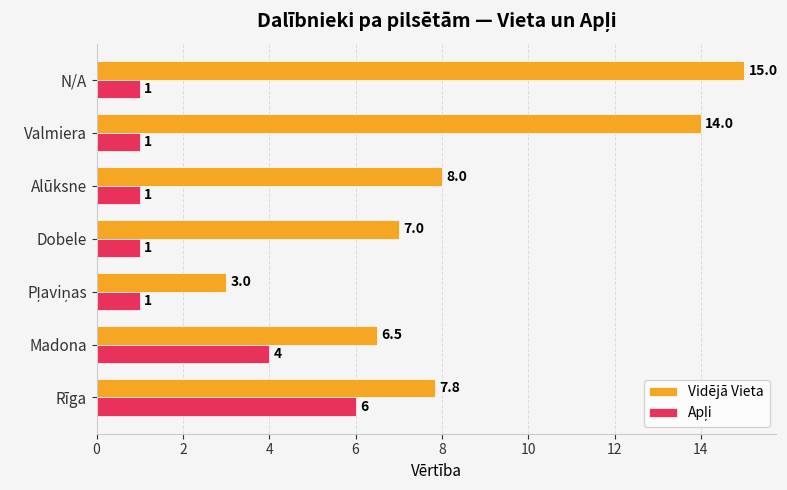

Which series has the largest total across all categories?

Vidējā Vieta